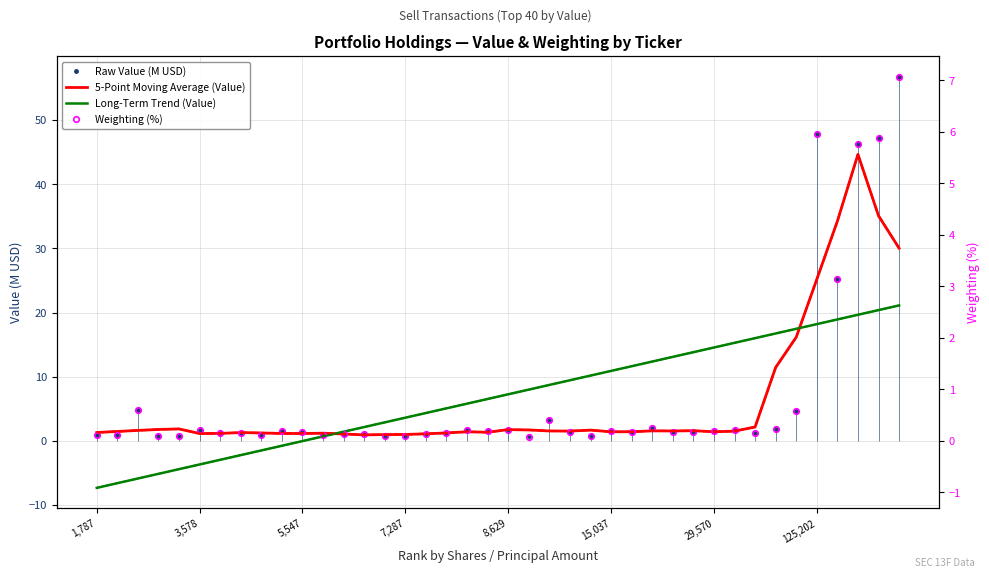

Reading right to left, what are all the values shown in this chart?

Raw Value (M USD): 56.8	47.2	46.2	25.2	47.9	4.7	1.9	1.2	1.6	1.5	1.4	1.4	2.0	1.4	1.6	0.7	1.4	3.3	0.7	1.6	1.5	1.6	1.2	1.1	0.7	0.8	1.1	1.1	0.9	1.4	1.5	0.9	1.2	1.2	1.7	0.8	0.8	4.7	0.8	1.0
5-Point Moving Average (Value): 30.0	35.1	44.7	34.3	25.2	16.2	11.4	2.2	1.5	1.4	1.6	1.5	1.6	1.4	1.4	1.7	1.5	1.5	1.7	1.8	1.3	1.4	1.2	1.1	1.0	1.0	0.9	1.1	1.2	1.2	1.2	1.2	1.3	1.2	1.1	1.9	1.8	1.6	1.5	1.3
Long-Term Trend (Value): 21.1	20.4	19.7	18.9	18.2	17.5	16.7	16.0	15.3	14.6	13.8	13.1	12.4	11.6	10.9	10.2	9.5	8.7	8.0	7.3	6.5	5.8	5.1	4.3	3.6	2.9	2.2	1.4	0.7	-0.0	-0.8	-1.5	-2.2	-2.9	-3.7	-4.4	-5.1	-5.9	-6.6	-7.3
Weighting (%): 7.1	5.9	5.8	3.1	6.0	0.6	0.2	0.1	0.2	0.2	0.2	0.2	0.2	0.2	0.2	0.1	0.2	0.4	0.1	0.2	0.2	0.2	0.2	0.1	0.1	0.1	0.1	0.1	0.1	0.2	0.2	0.1	0.1	0.2	0.2	0.1	0.1	0.6	0.1	0.1